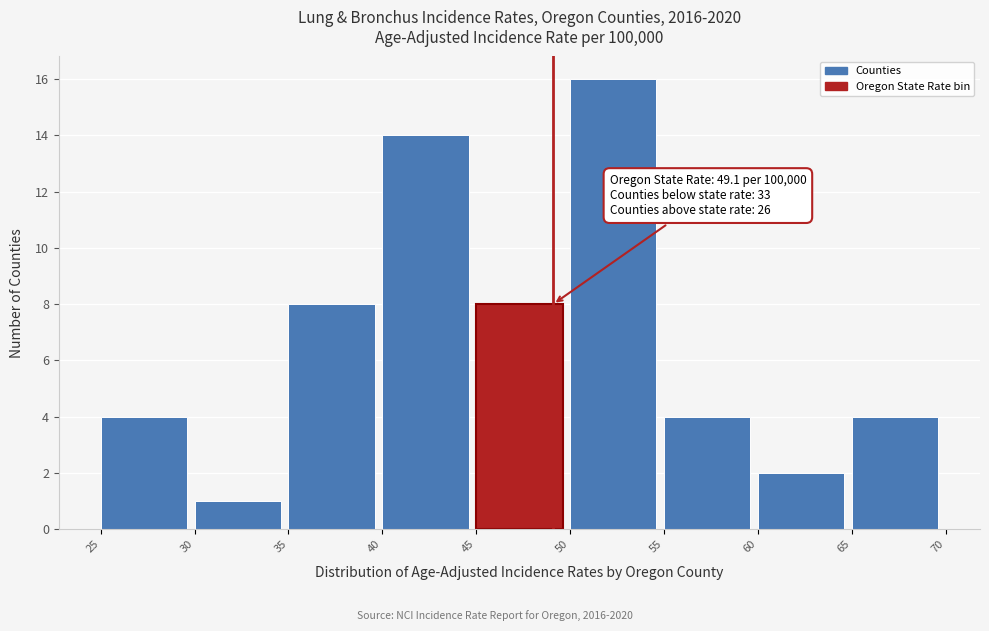

Over which range of the x-axis is the bar tallest?

50 to 55